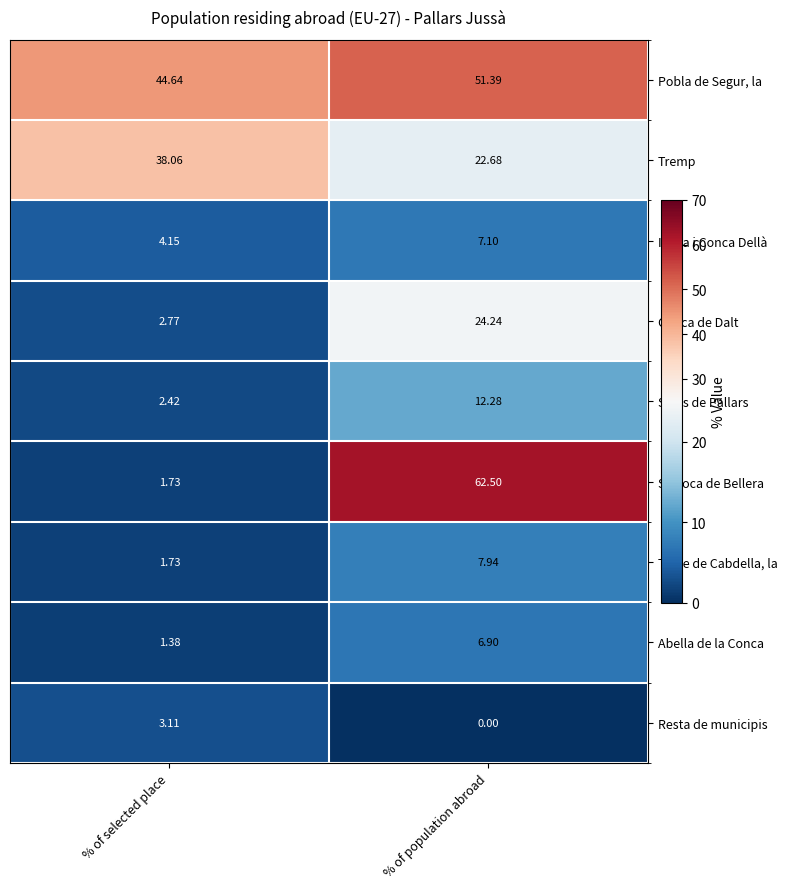

How many data points does each series have?

2